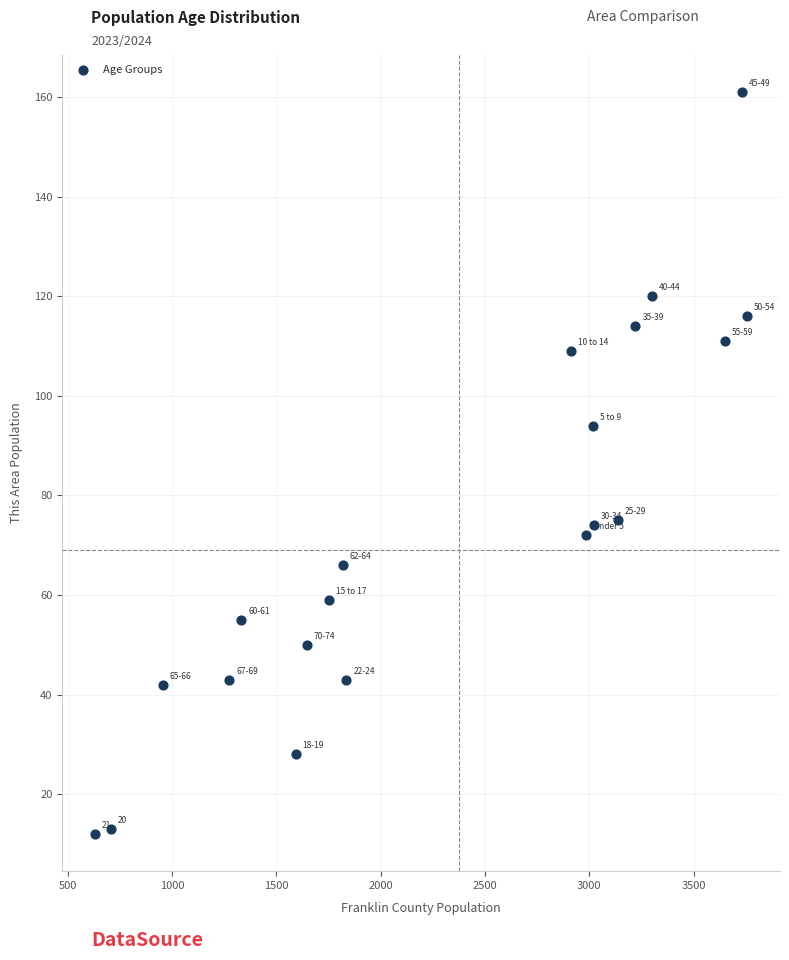

What Y value in the scatter plot is closest to 86?

94